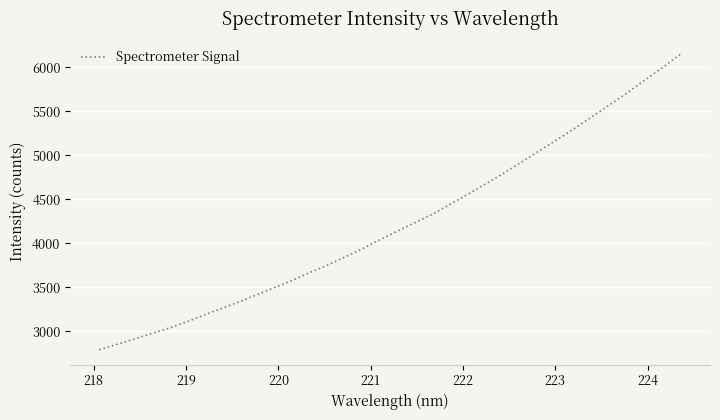

What is the difference between the maximum and minimum values?

3364.2